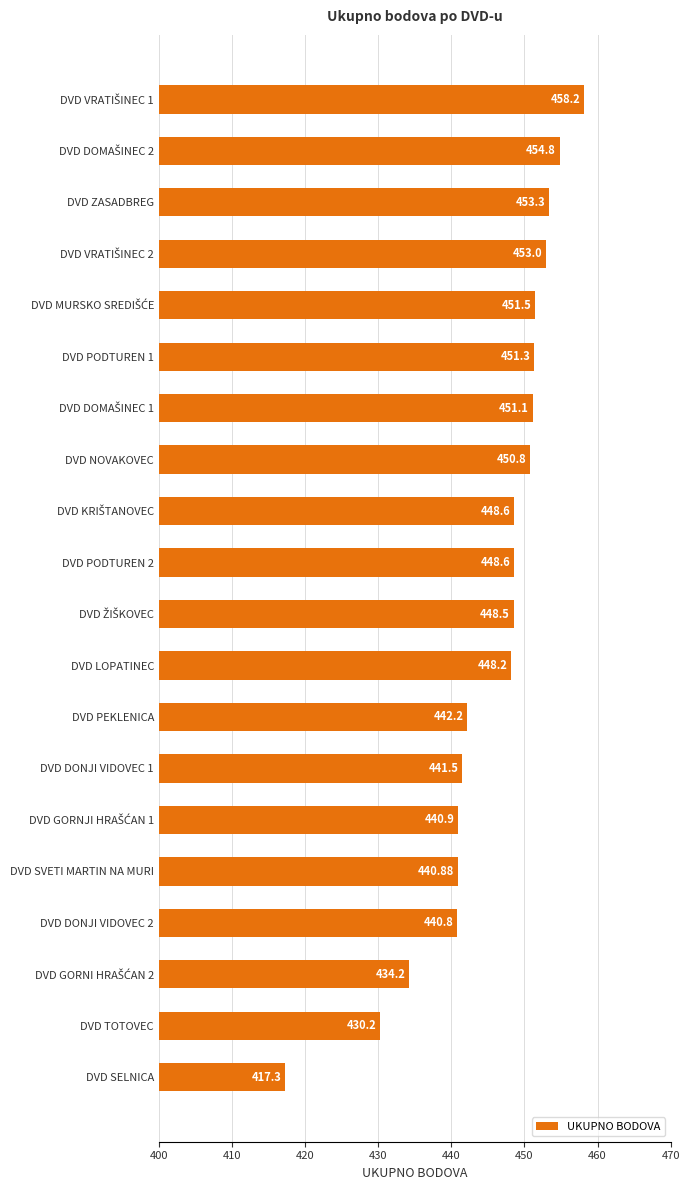

What is the smallest value displayed?

417.3